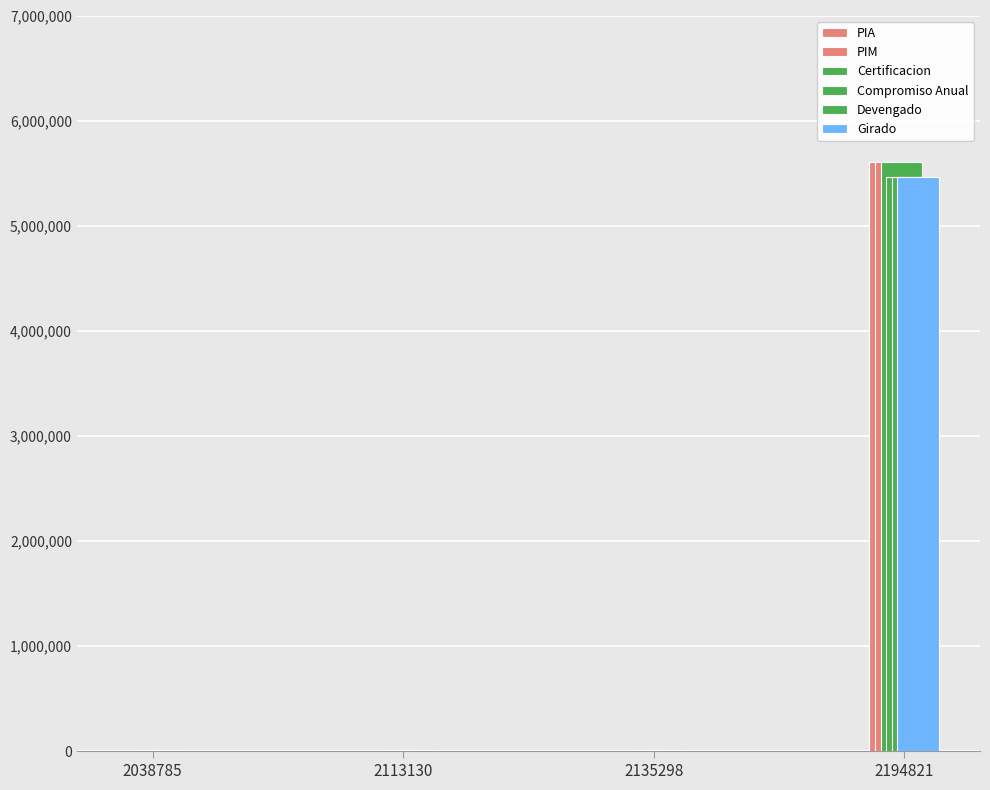

What value does the Devengado series have at 2038785, to the nearest 10?

7000